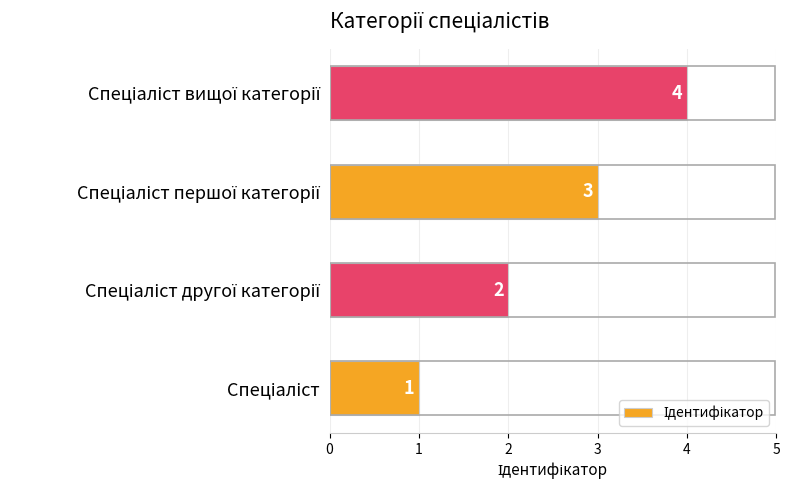

What is the difference between the maximum and minimum values?

3